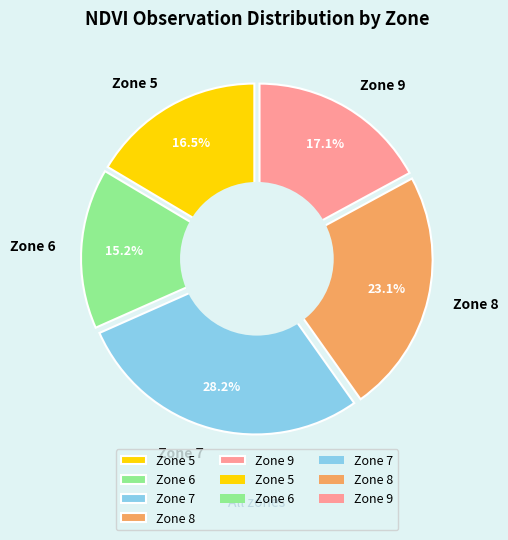

What is the largest slice in the pie chart?

Zone 7